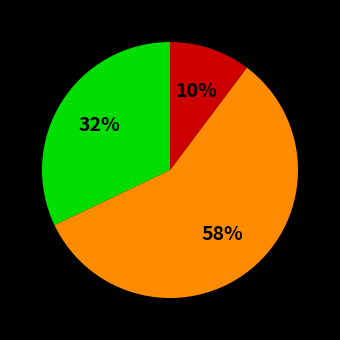

Is there any slice that represents more than half of the pie?

Yes